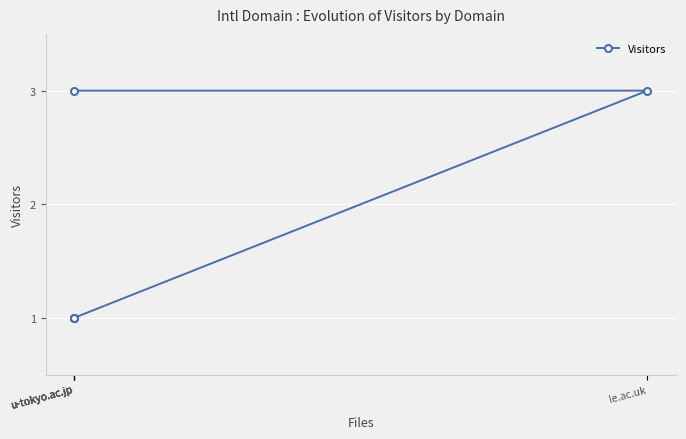

The value at u-tokyo.ac.jp is 1. True or false?

False